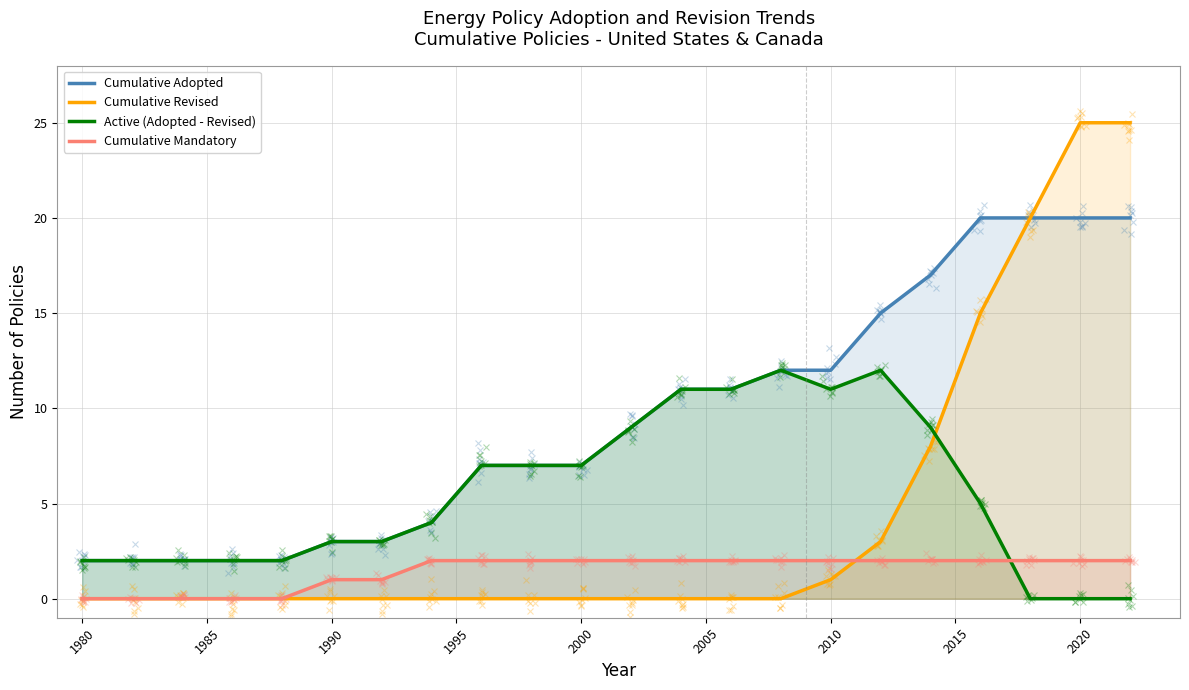

The value of Cumulative Adopted at 2000 is 7. True or false?

True